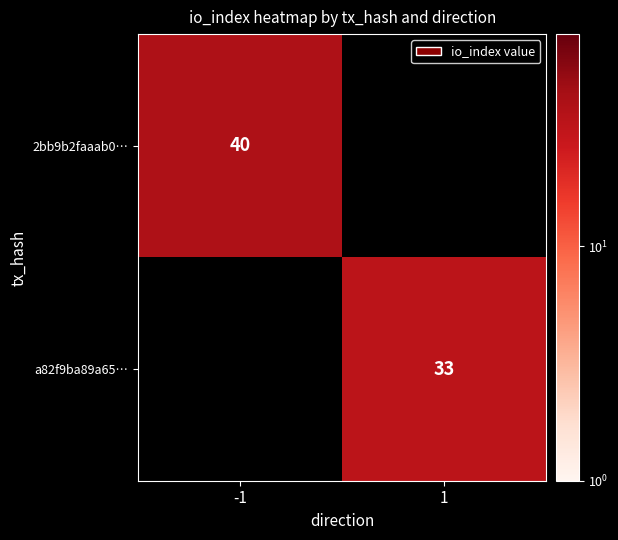

True or false: 2bb9b2faaab0… has a value of 28 at -1.

False